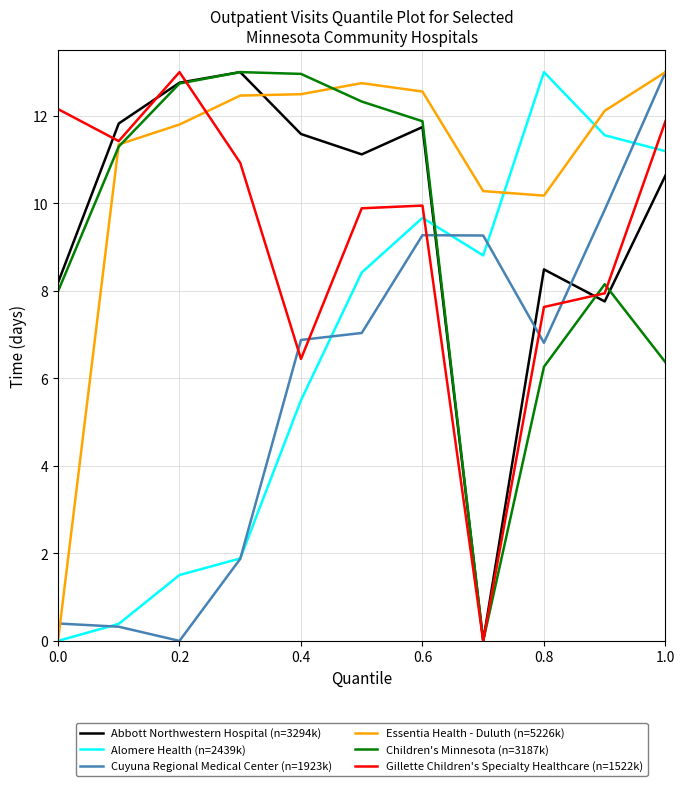

Which series has the largest total across all categories?

Essentia Health - Duluth (n=5226k)